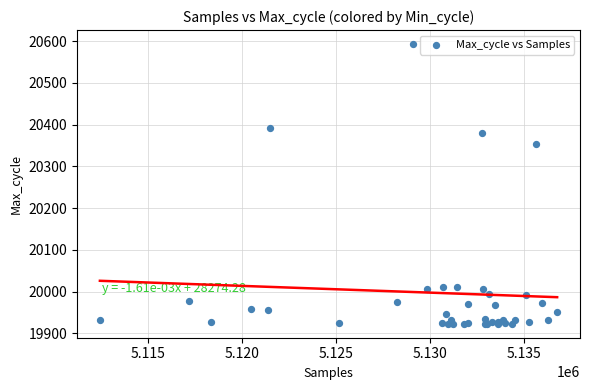

What Y value in the scatter plot is closest to 20258?

20353